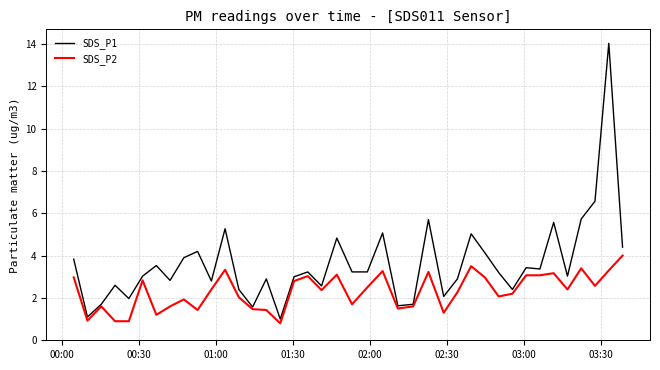

How many series are shown in this chart?

2